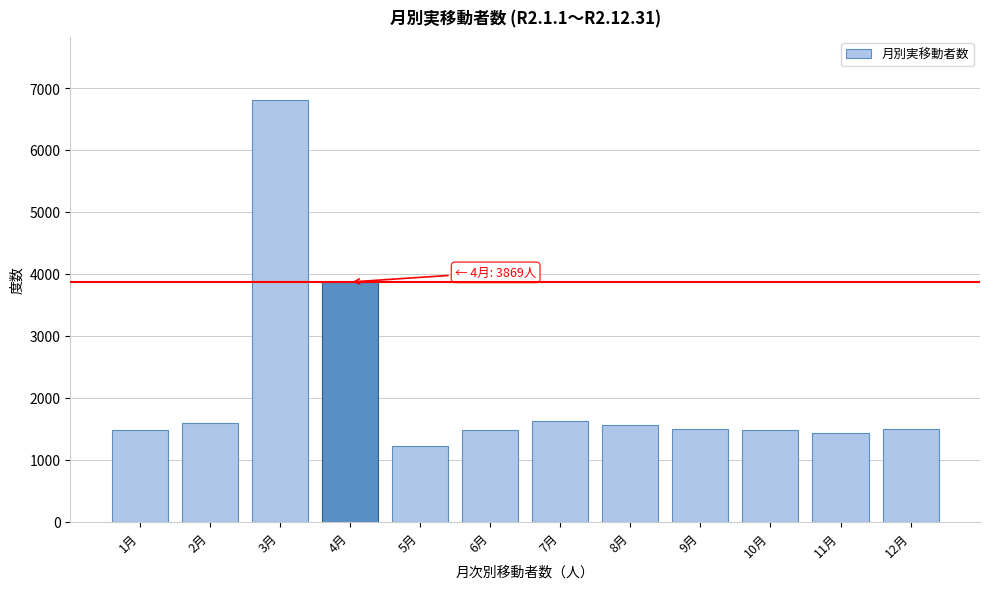

What is the approximate value at 5月, to the nearest 100?

1200